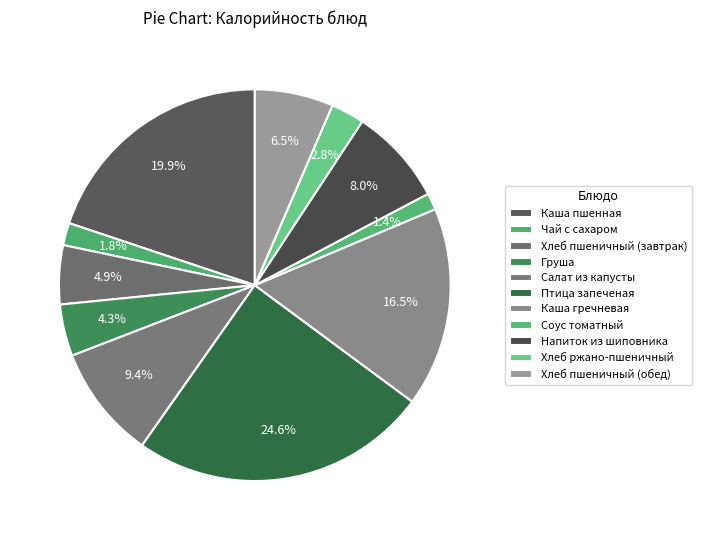

True or false: Хлеб ржано-пшеничный accounts for 3% of the total.

True